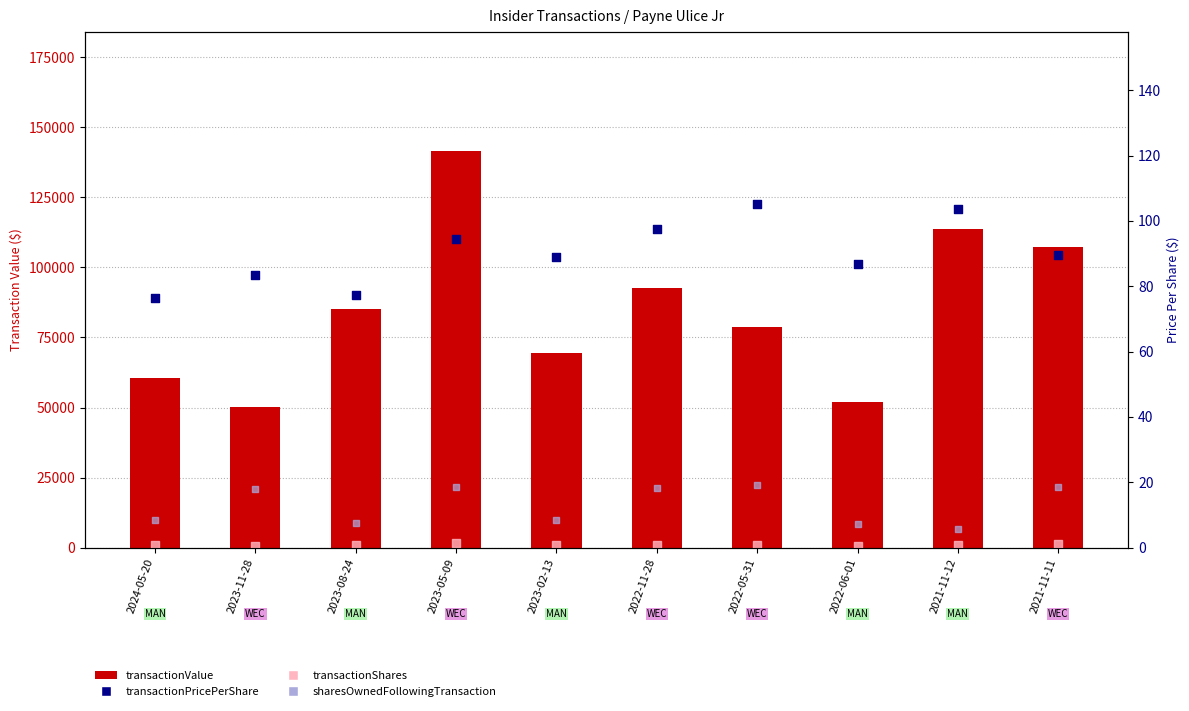

What are all the series names shown in the legend?

transactionValue, transactionShares, sharesOwnedFollowingTransaction, transactionPricePerShare